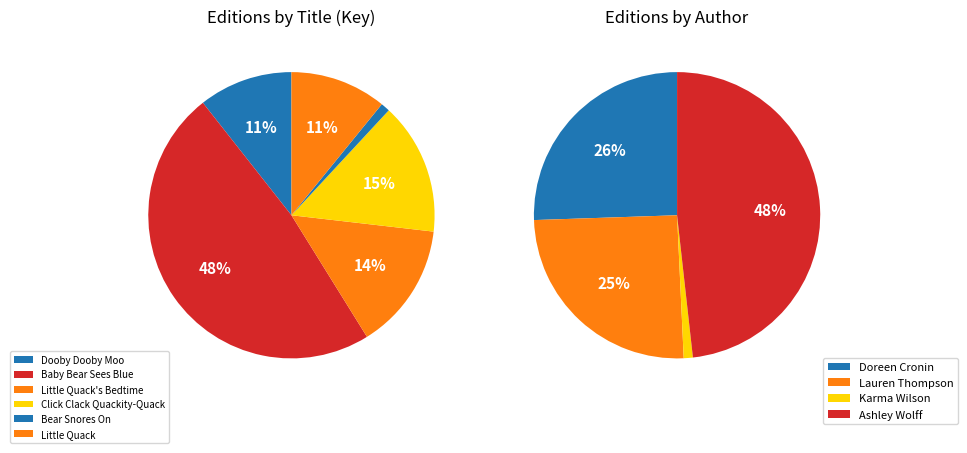

What is the largest slice in the pie chart?

Baby Bear Sees Blue